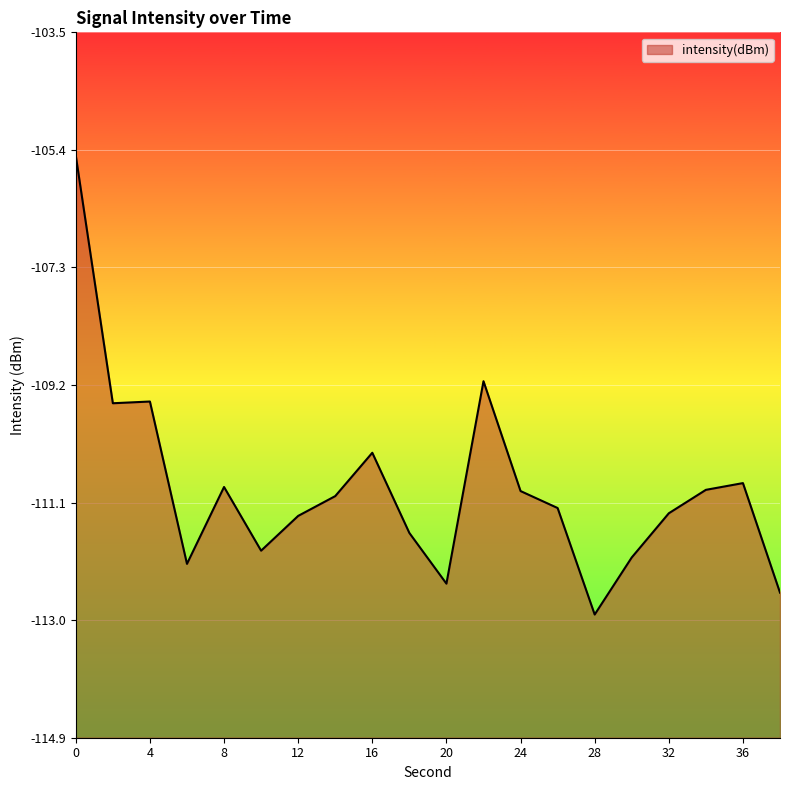

Reading left to right, extract all data points from this chart.

-105.5	-109.5	-109.4	-112.1	-110.8	-111.9	-111.3	-111.0	-110.3	-111.6	-112.4	-109.1	-110.9	-111.2	-112.9	-112.0	-111.3	-110.9	-110.8	-112.6